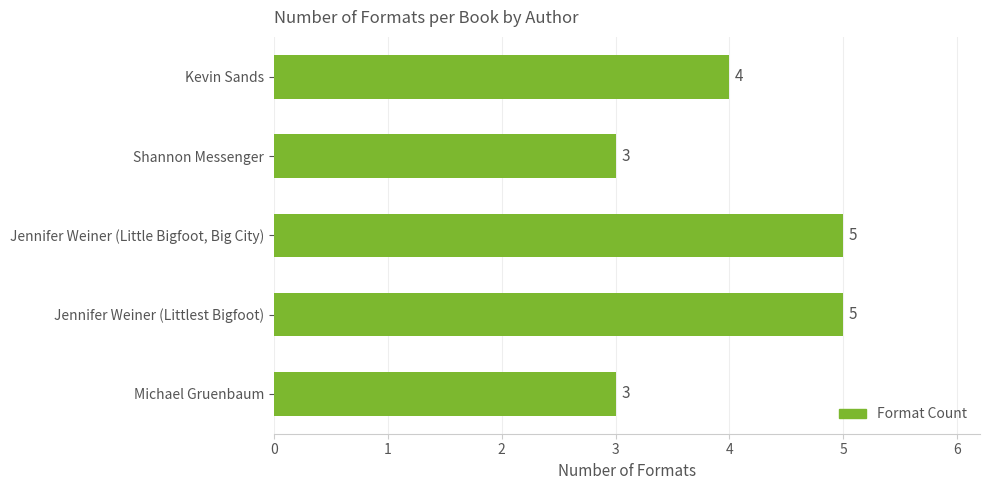

Count the values in the range 3 to 5.

5